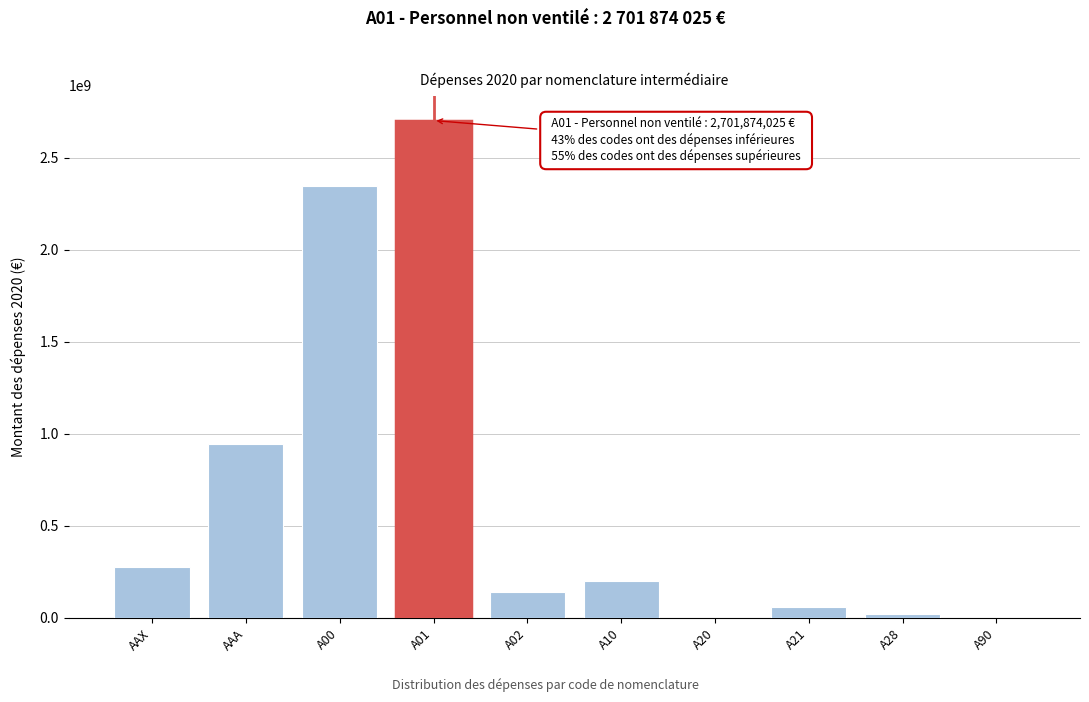

What is the greatest value displayed?

2701874025